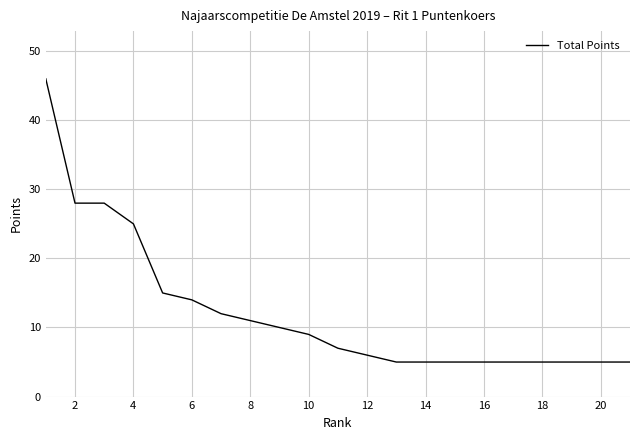

Reading right to left, transcribe all the data shown in this chart.

5	5	5	5	5	5	5	5	5	6	7	9	10	11	12	14	15	25	28	28	46